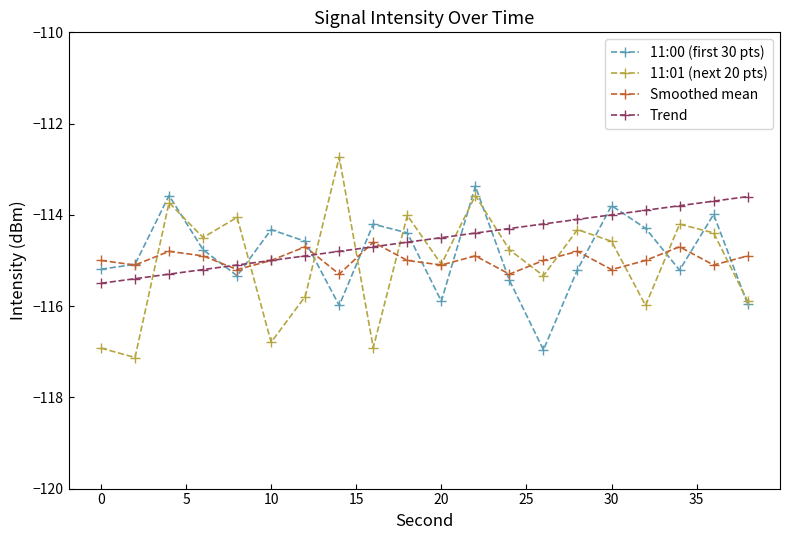

In 11:00 (first 30 pts), how many points are lower than both neighbors (excluding endpoints)?

5